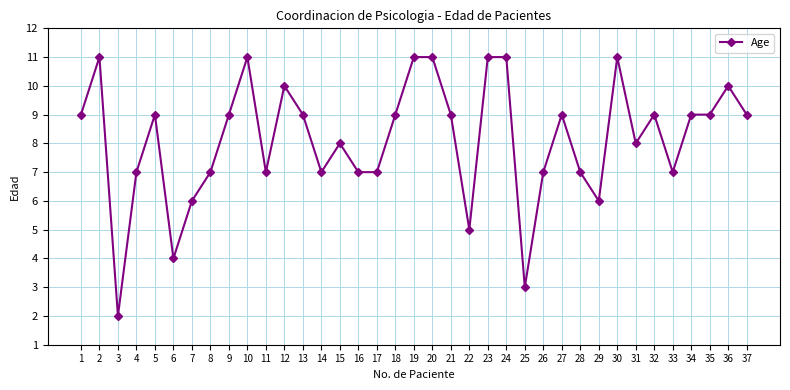

True or false: the data shows 4 at 5.

False